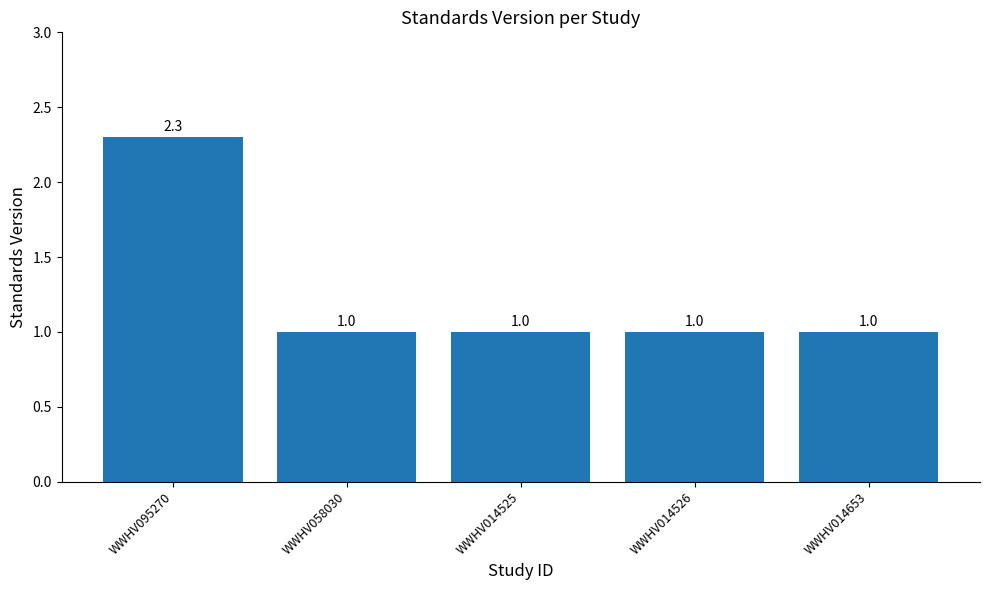

What is the label of the 3rd bar from the left?

WWHV014525